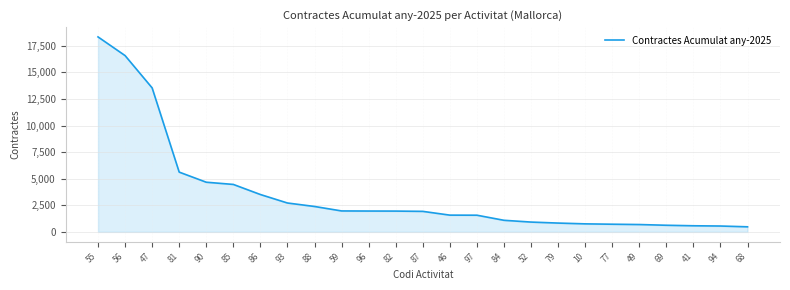

Approximately how many times larger is the value at 49 compared to 97?

0.4